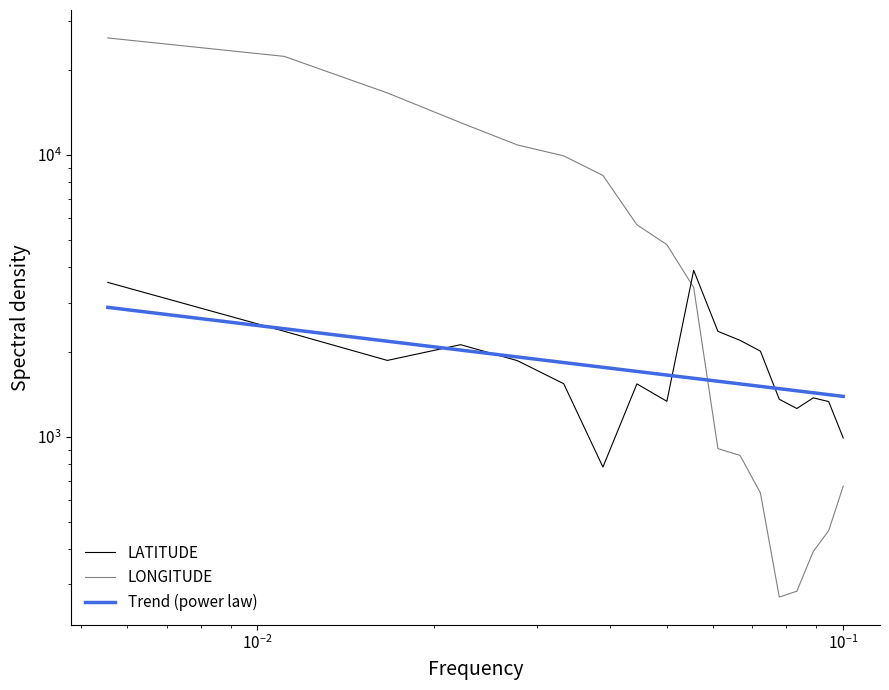

What is the label of the 15th point from the right?

$\mathdefault{10^{-1}}$